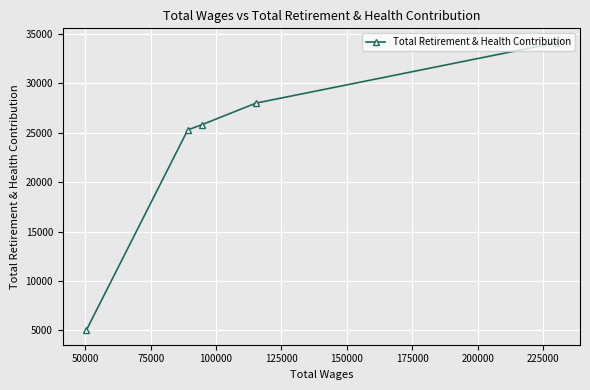

What is the difference between the maximum and minimum values?

29095